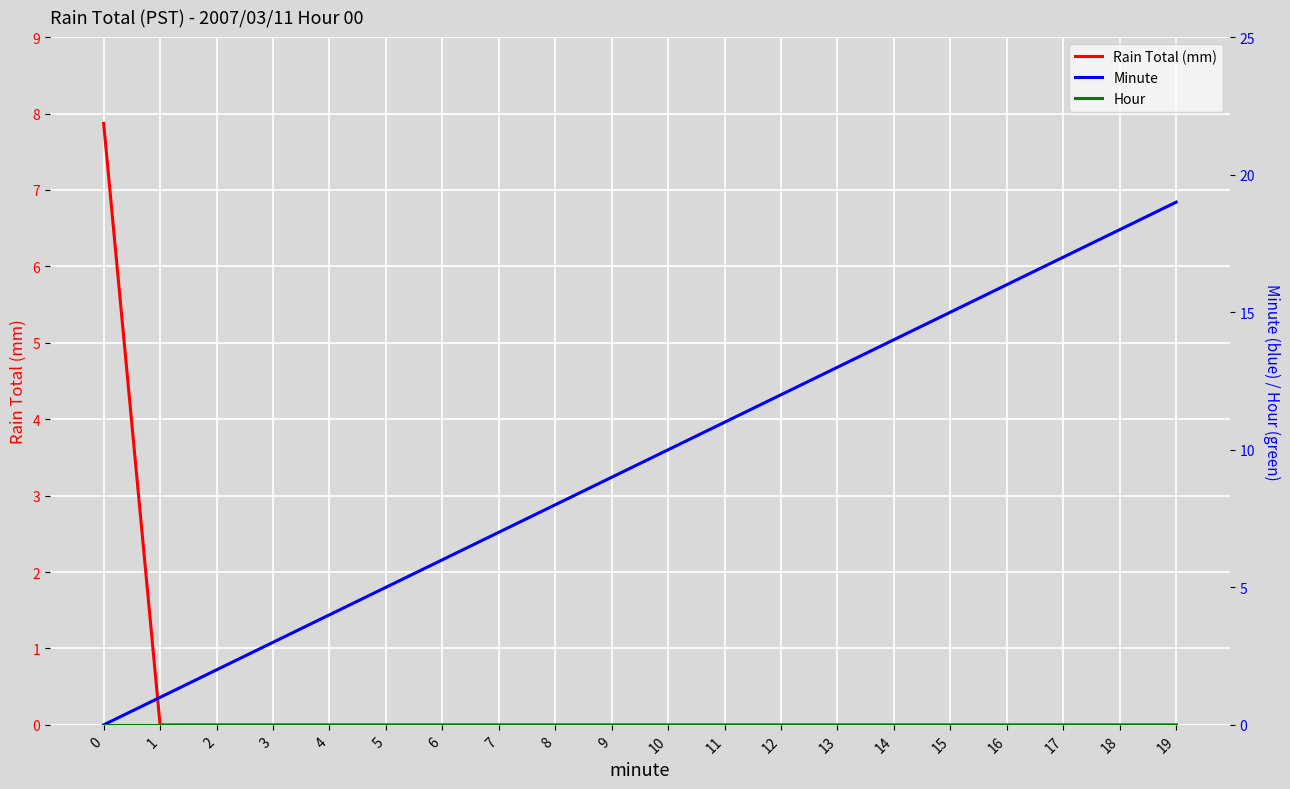

Reading right to left, list all the values displayed in this chart.

Rain Total (mm): 19=0.0	18=0.0	17=0.0	16=0.0	15=0.0	14=0.0	13=0.0	12=0.0	11=0.0	10=0.0	9=0.0	8=0.0	7=0.0	6=0.0	5=0.0	4=0.0	3=0.0	2=0.0	1=0.0	0=7.9
Minute: 19=19.0	18=18.0	17=17.0	16=16.0	15=15.0	14=14.0	13=13.0	12=12.0	11=11.0	10=10.0	9=9.0	8=8.0	7=7.0	6=6.0	5=5.0	4=4.0	3=3.0	2=2.0	1=1.0	0=0.0
Hour: 19=0.0	18=0.0	17=0.0	16=0.0	15=0.0	14=0.0	13=0.0	12=0.0	11=0.0	10=0.0	9=0.0	8=0.0	7=0.0	6=0.0	5=0.0	4=0.0	3=0.0	2=0.0	1=0.0	0=0.0